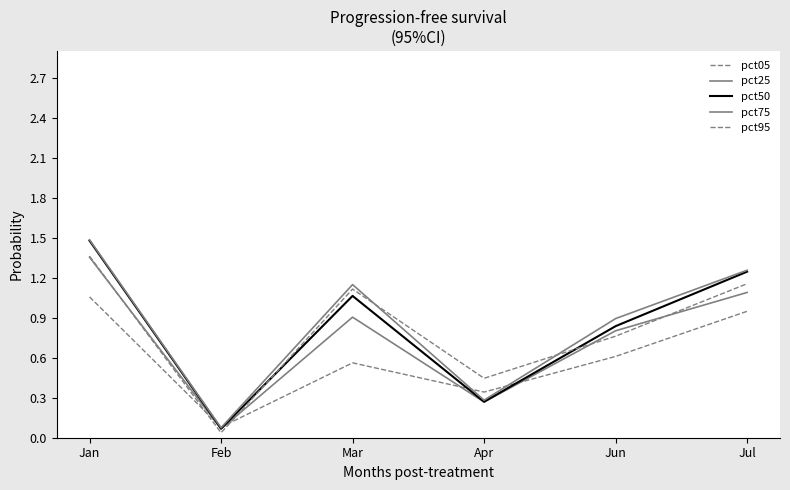

What is the average value of the pct75 series?

0.9